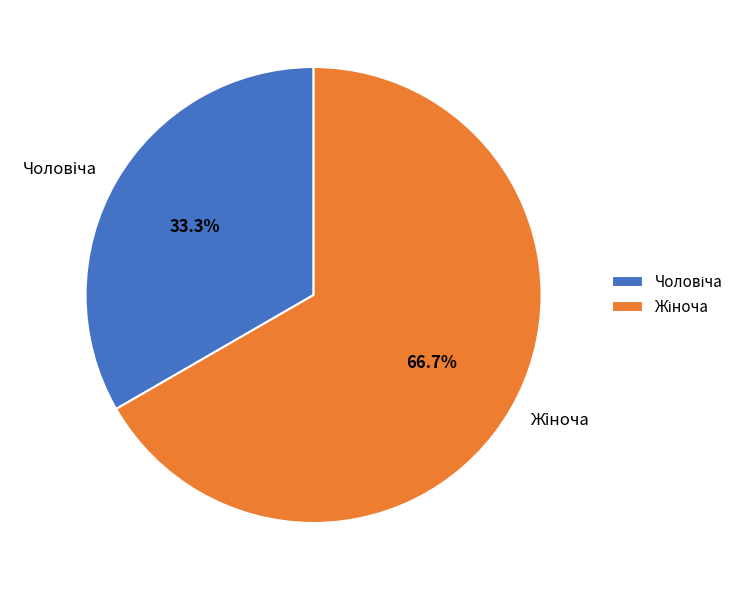

Does any single category account for the majority?

Yes